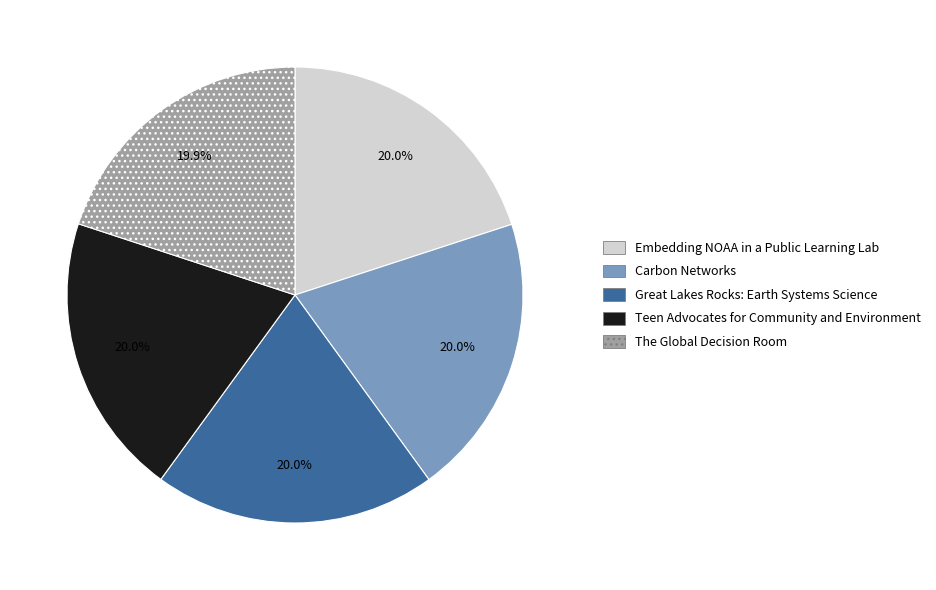

What is the ratio of the value at The Global Decision Room to the value at Embedding NOAA in a Public Learning Lab?

1.0